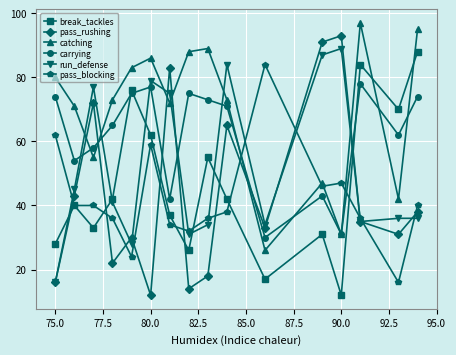

What is the maximum value for run_defense?

89